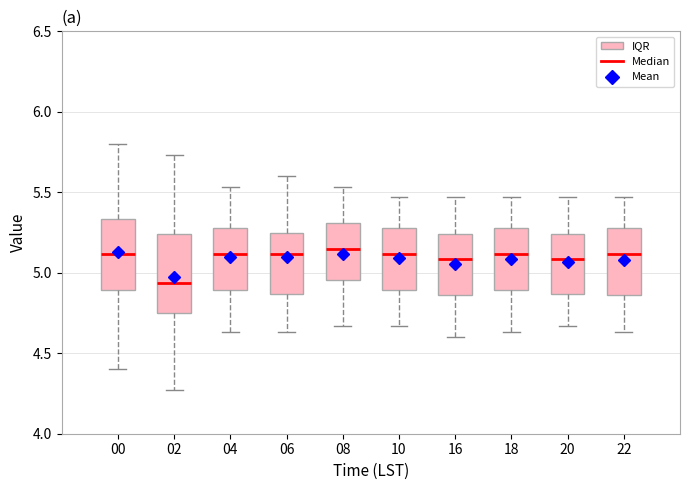

Reading left to right, transcribe this box plot: for each box, give where its median line is, the range the box spans, and where its two whiskers end, as read against the y-axis. The values are not printed on the chart, so give them approximately, as read against the axis.

00: median 5.10, box 4.90 to 5.35, whiskers 4.40 to 5.80
02: median 4.95, box 4.75 to 5.25, whiskers 4.25 to 5.75
04: median 5.10, box 4.90 to 5.30, whiskers 4.65 to 5.55
06: median 5.10, box 4.85 to 5.25, whiskers 4.65 to 5.60
08: median 5.15, box 4.95 to 5.30, whiskers 4.65 to 5.55
10: median 5.10, box 4.90 to 5.30, whiskers 4.65 to 5.45
16: median 5.10, box 4.85 to 5.25, whiskers 4.60 to 5.45
18: median 5.10, box 4.90 to 5.30, whiskers 4.65 to 5.45
20: median 5.10, box 4.85 to 5.25, whiskers 4.65 to 5.45
22: median 5.10, box 4.85 to 5.30, whiskers 4.65 to 5.45